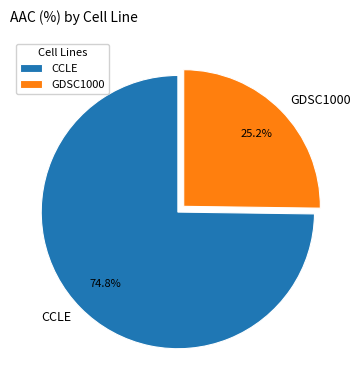

How many segments does this pie chart have?

2